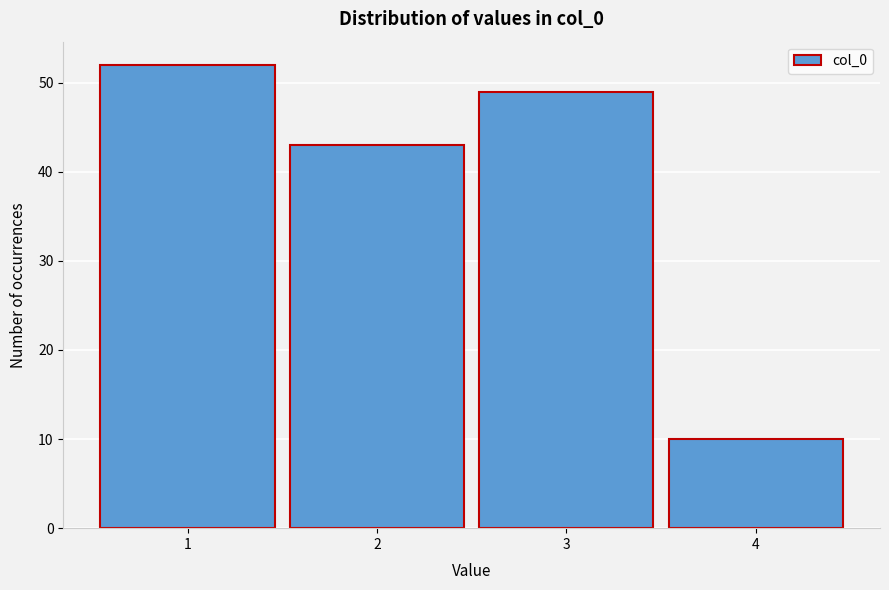

Reading left to right, transcribe this chart: for each bar, give the range it covers on the x-axis and its height. The values are not printed on the chart, so give them approximately, as read against the axis.

0.5 to 1.5: 52
1.5 to 2.5: 43
2.5 to 3.5: 49
3.5 to 4.5: 10